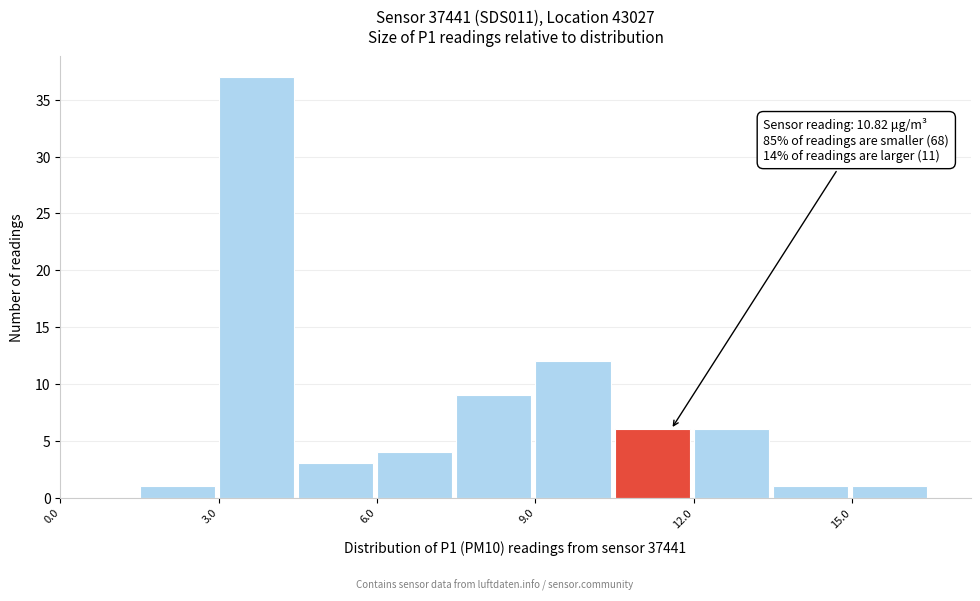

Around what value on the x-axis is the tallest bar? Give the approximate position of its centre, as read against the axis.

3.5